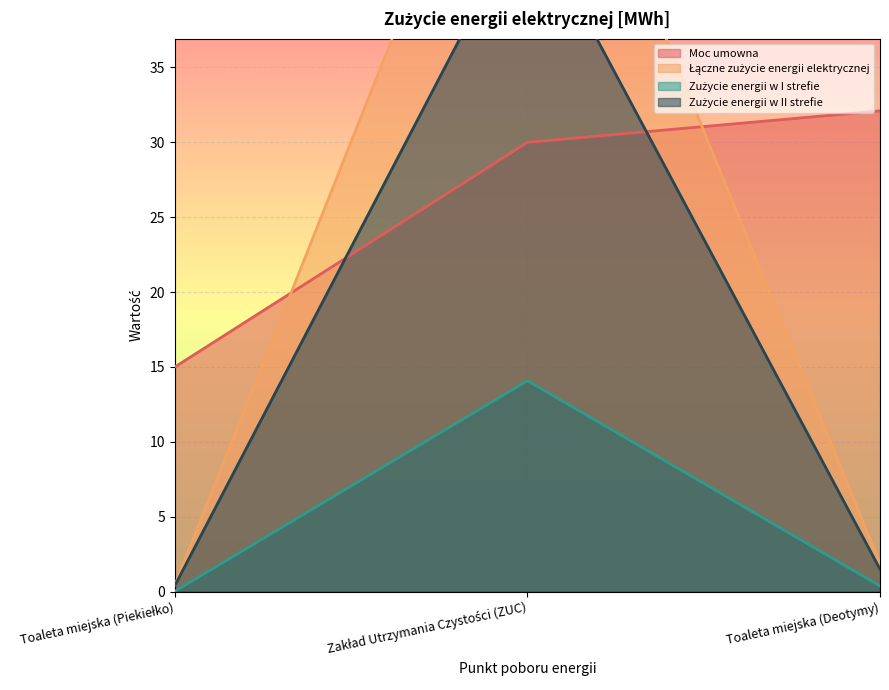

Reading left to right, extract all data points from this chart.

Moc umowna: Toaleta miejska (Piekiełko)=15.0	Zakład Utrzymania Czystości (ZUC)=30.0	Toaleta miejska (Deotymy)=32.1
Łączne zużycie energii elektrycznej: Toaleta miejska (Piekiełko)=0.4	Zakład Utrzymania Czystości (ZUC)=59.7	Toaleta miejska (Deotymy)=1.9
Zużycie energii w I strefie: Toaleta miejska (Piekiełko)=0.0	Zakład Utrzymania Czystości (ZUC)=14.1	Toaleta miejska (Deotymy)=0.4
Zużycie energii w II strefie: Toaleta miejska (Piekiełko)=0.4	Zakład Utrzymania Czystości (ZUC)=45.6	Toaleta miejska (Deotymy)=1.5